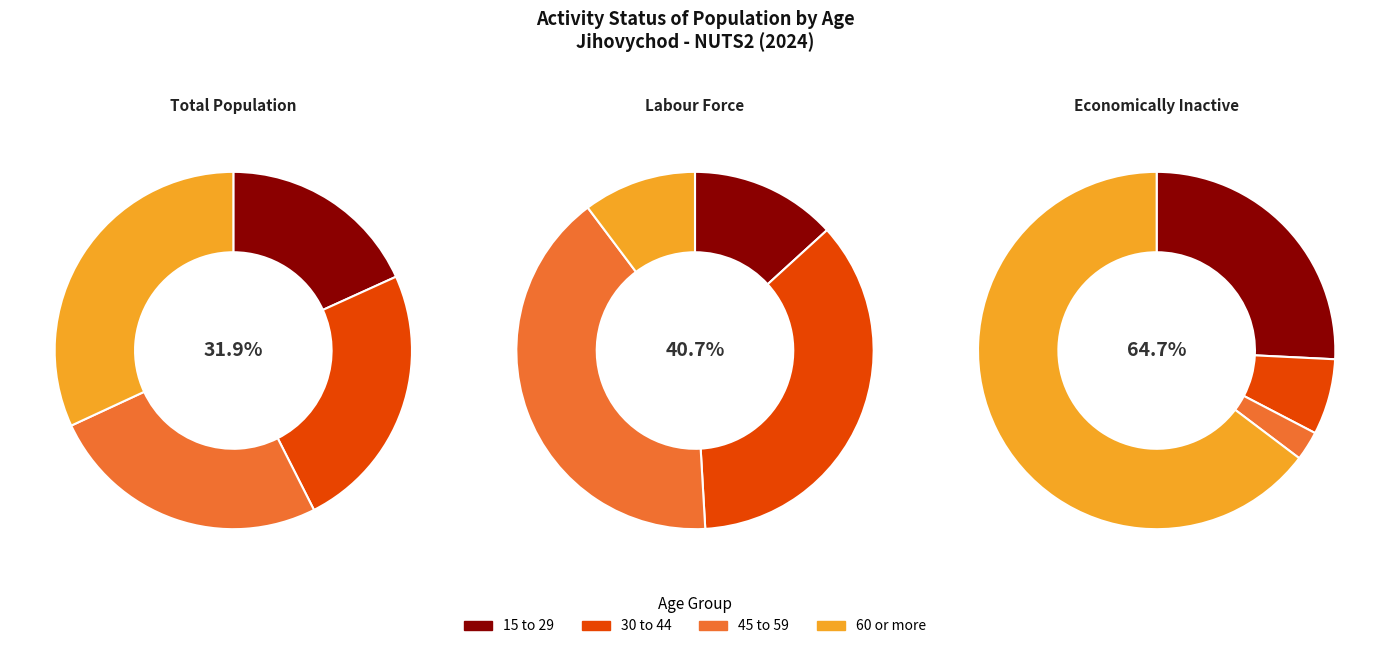

Is the sum of 45 to 59 and 30 to 44 greater than half?

No